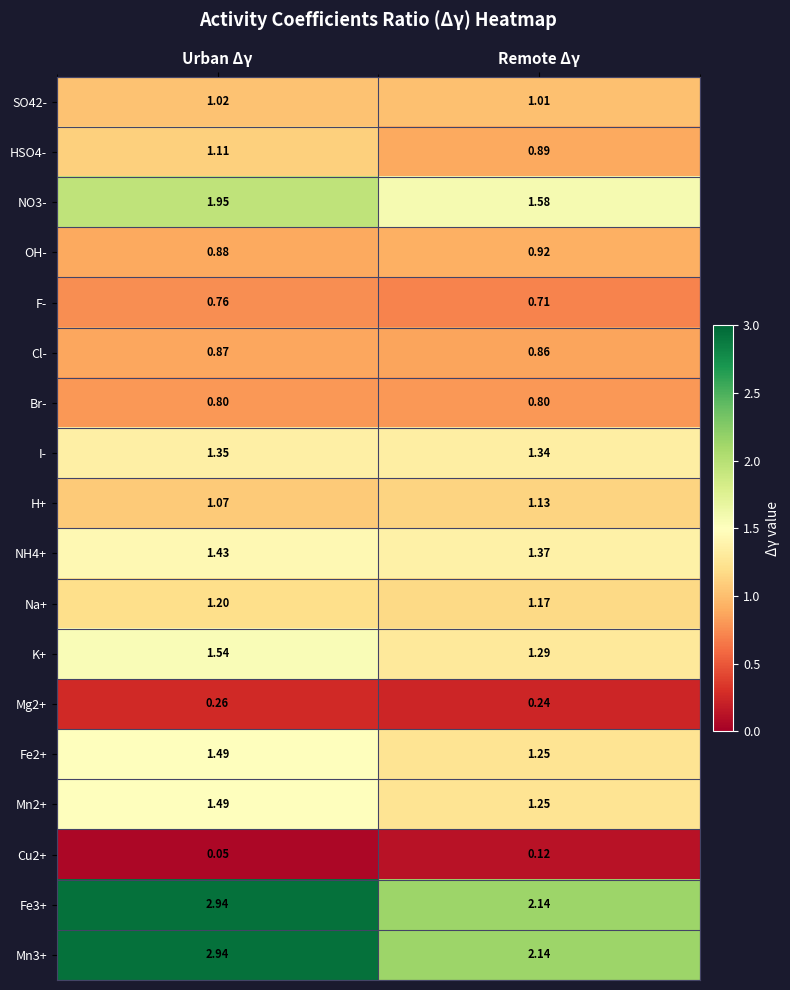

At how many categories does at least one series exceed 1?

2